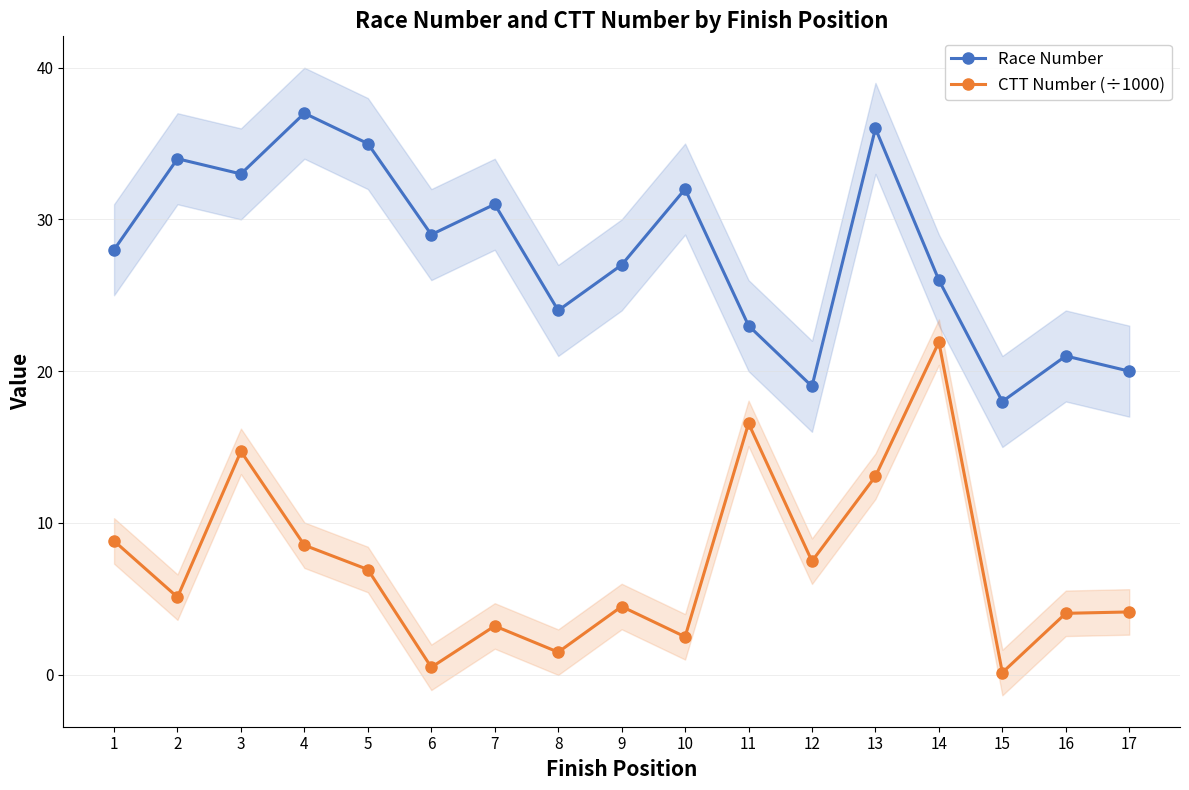

At which label does Race Number reach its minimum?

15